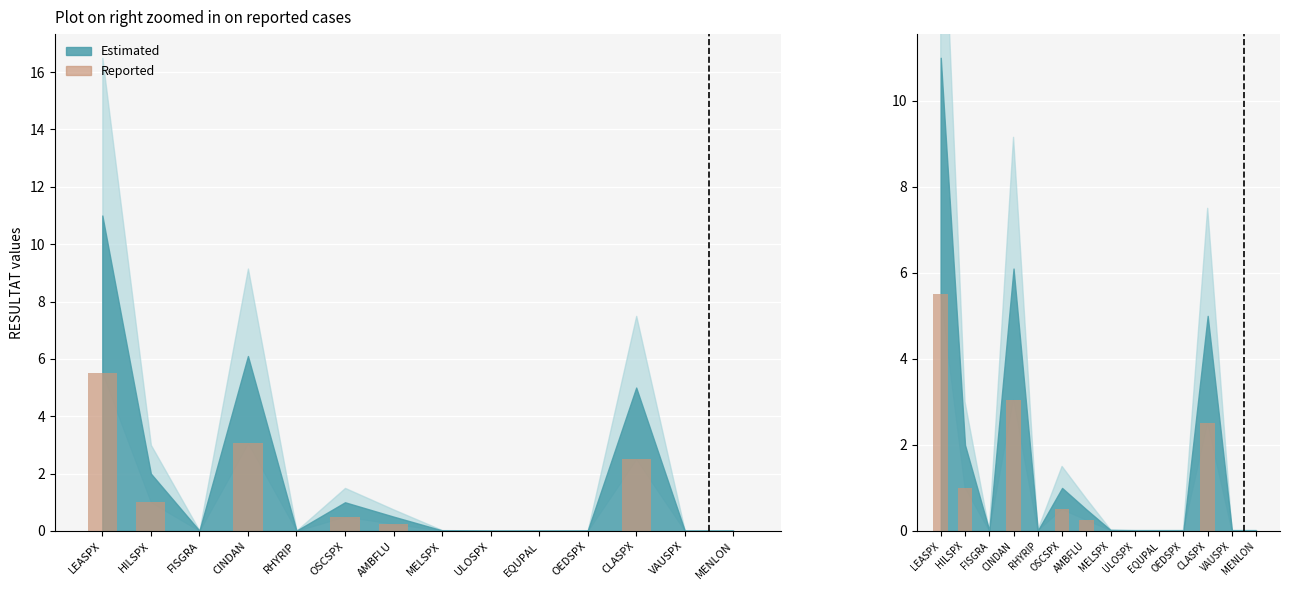

How many categories are shown in the chart?

14